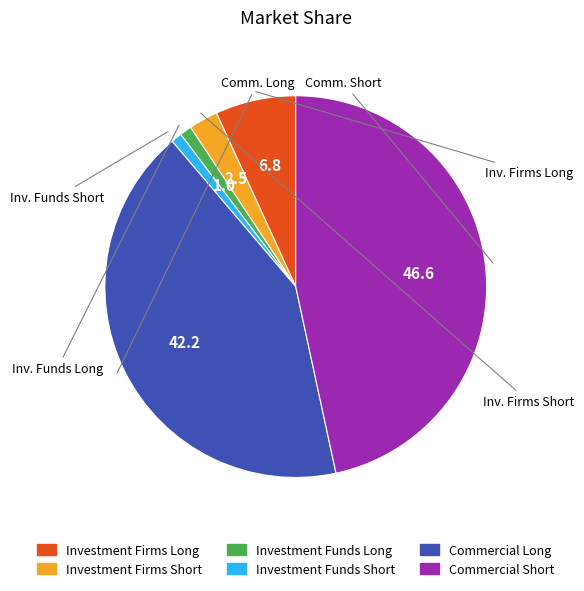

Is the sum of Commercial Short and Investment Funds Long greater than half?

No